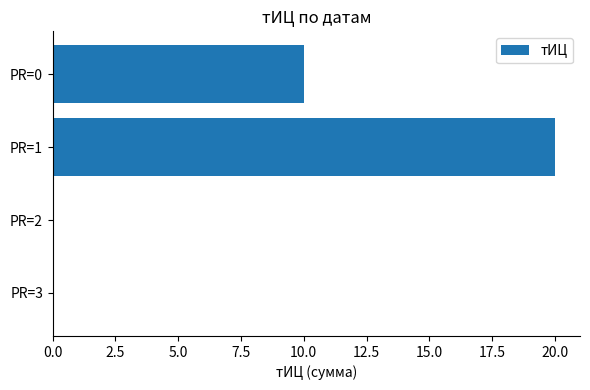

Between PR=3 and PR=0, which is larger?

PR=0